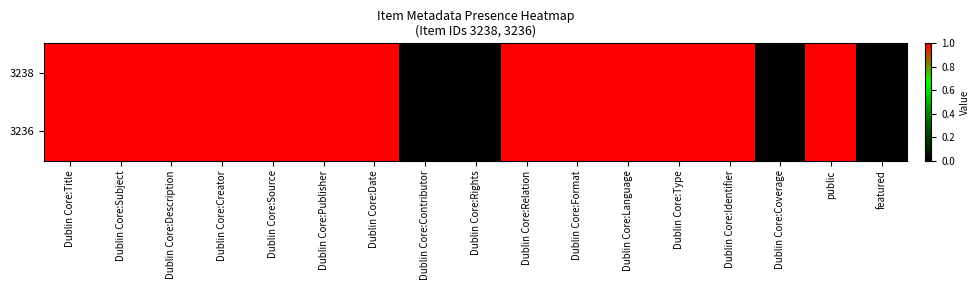

Which series changed the most between Dublin Core:Creator and Dublin Core:Publisher?

3238